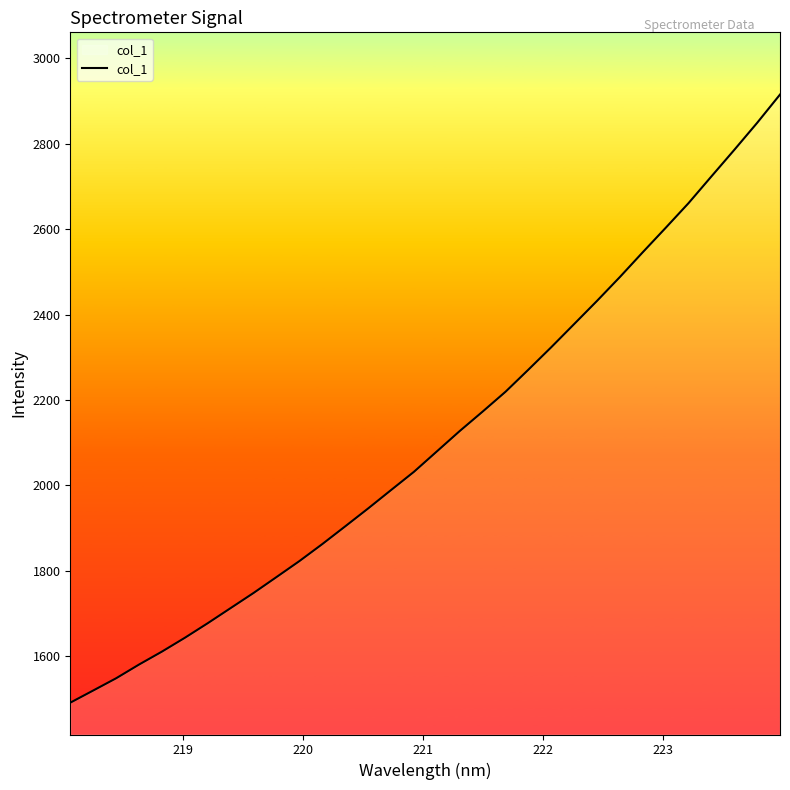

What is the maximum value shown in the chart?

2915.4